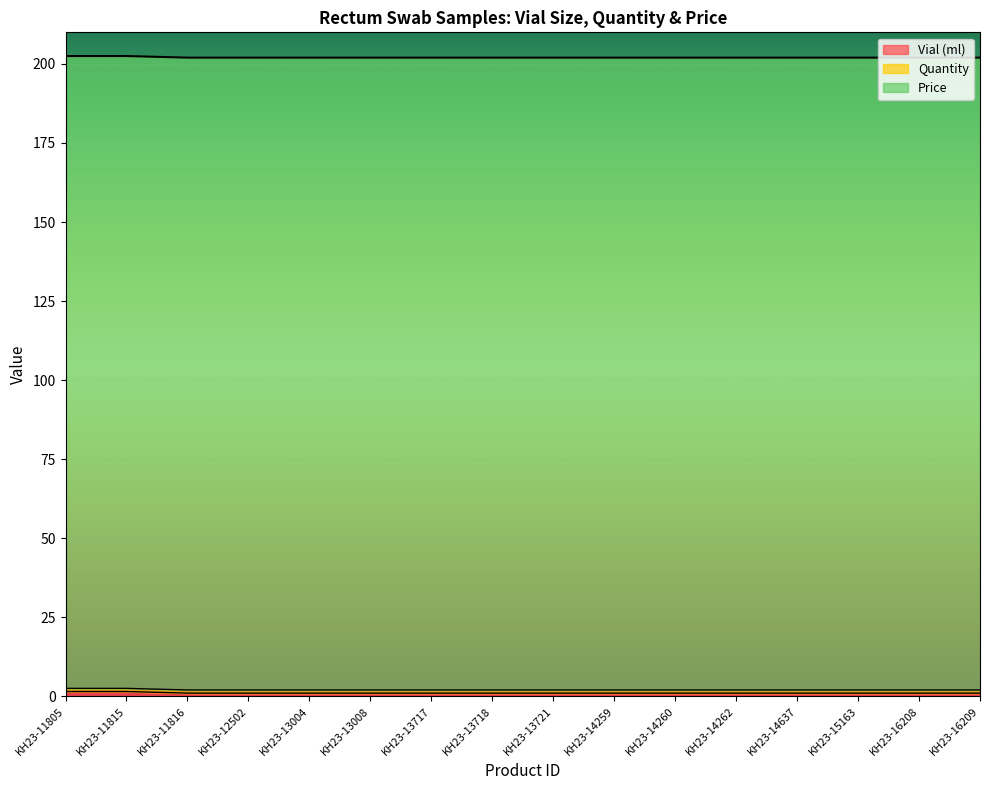

Reading left to right, what are all the values shown in this chart?

Vial (ml): KH23-11805=1.5	KH23-11815=1.5	KH23-11816=1.0	KH23-12502=1.0	KH23-13004=1.0	KH23-13008=1.0	KH23-13717=1.0	KH23-13718=1.0	KH23-13721=1.0	KH23-14259=1.0	KH23-14260=1.0	KH23-14262=1.0	KH23-14637=1.0	KH23-15163=1.0	KH23-16208=1.0	KH23-16209=1.0
Quantity: KH23-11805=1.0	KH23-11815=1.0	KH23-11816=1.0	KH23-12502=1.0	KH23-13004=1.0	KH23-13008=1.0	KH23-13717=1.0	KH23-13718=1.0	KH23-13721=1.0	KH23-14259=1.0	KH23-14260=1.0	KH23-14262=1.0	KH23-14637=1.0	KH23-15163=1.0	KH23-16208=1.0	KH23-16209=1.0
Price: KH23-11805=200.0	KH23-11815=200.0	KH23-11816=200.0	KH23-12502=200.0	KH23-13004=200.0	KH23-13008=200.0	KH23-13717=200.0	KH23-13718=200.0	KH23-13721=200.0	KH23-14259=200.0	KH23-14260=200.0	KH23-14262=200.0	KH23-14637=200.0	KH23-15163=200.0	KH23-16208=200.0	KH23-16209=200.0